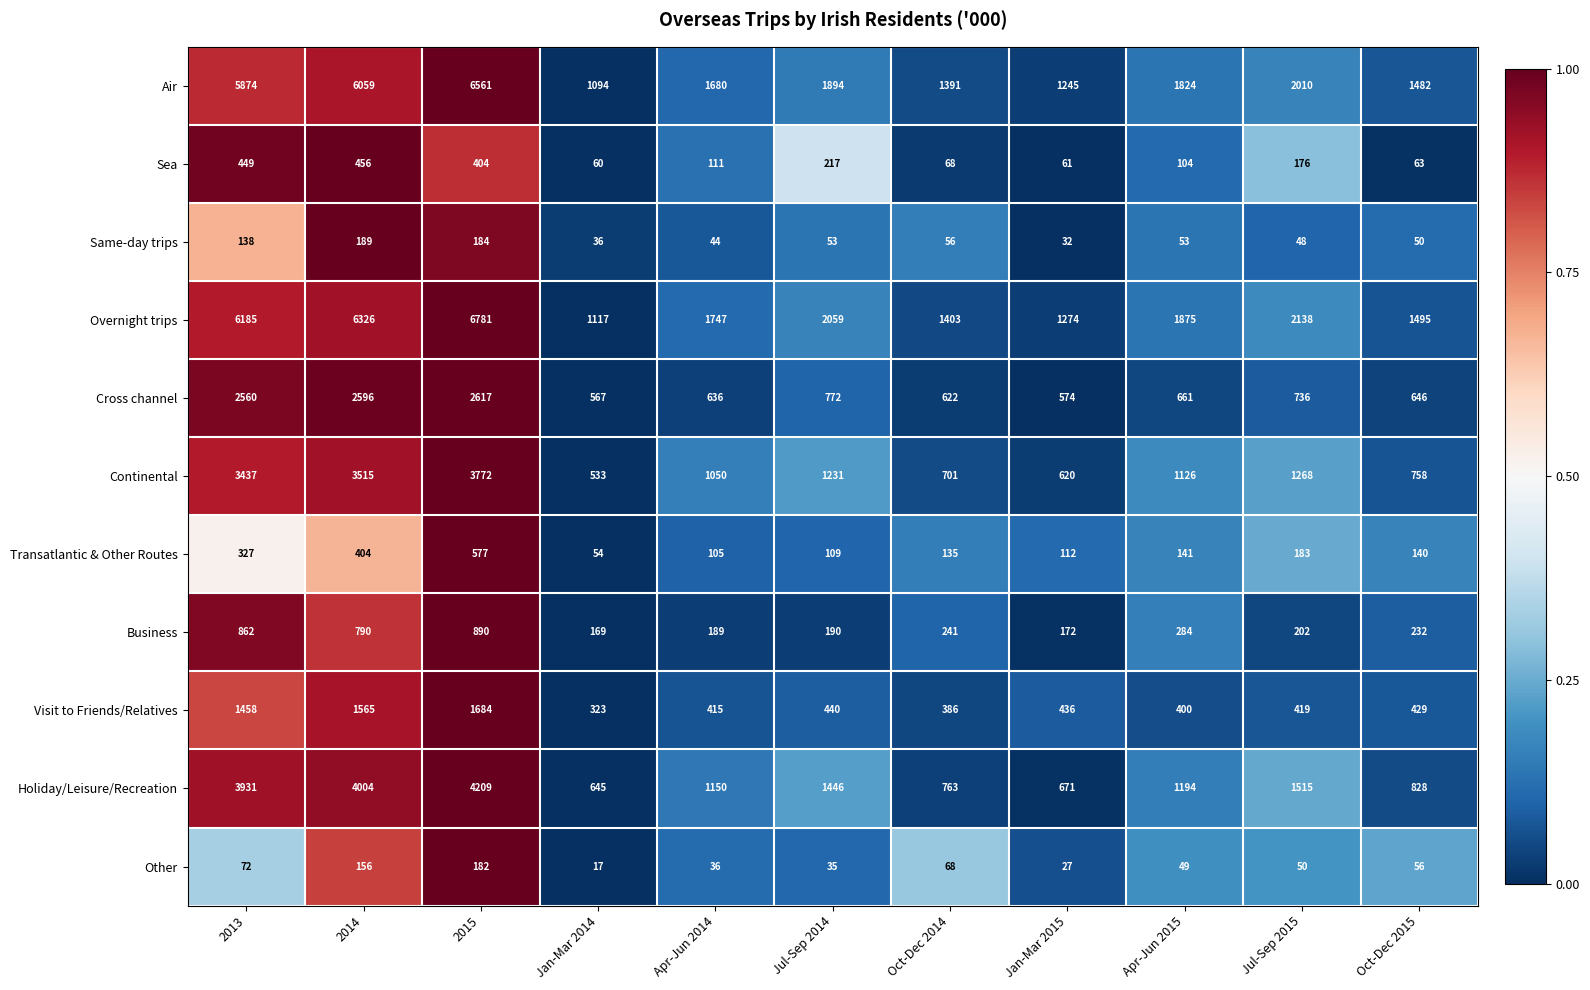

The Same-day trips series shows 25 at Apr-Jun 2015. True or false?

False